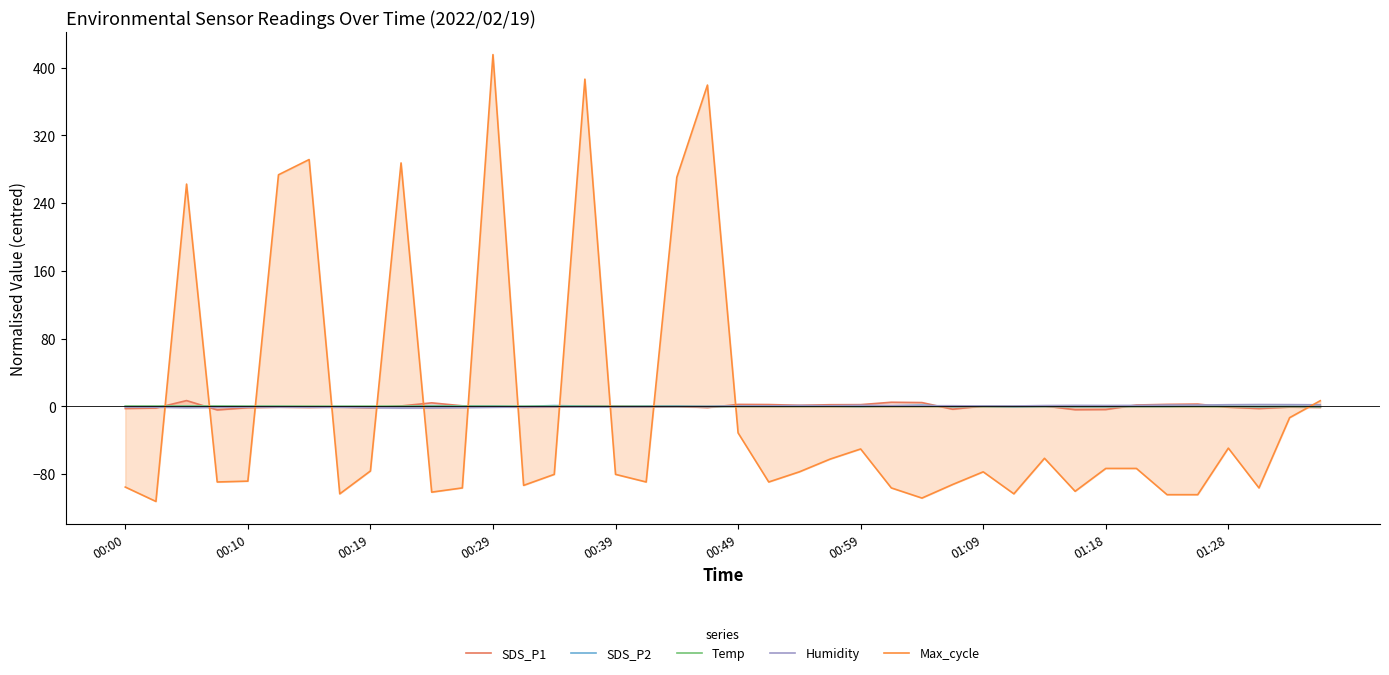

What is the maximum value for Humidity?

2.0